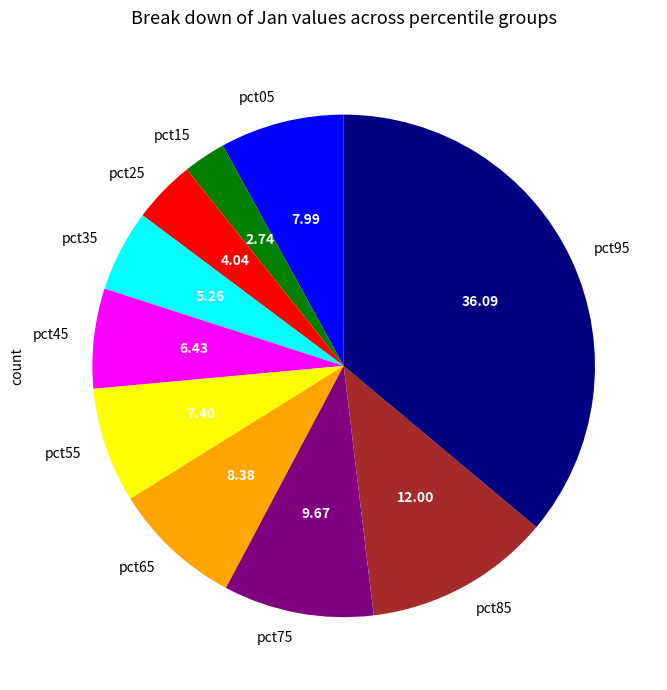

Combined, do pct15 and pct45 account for over 50%?

No